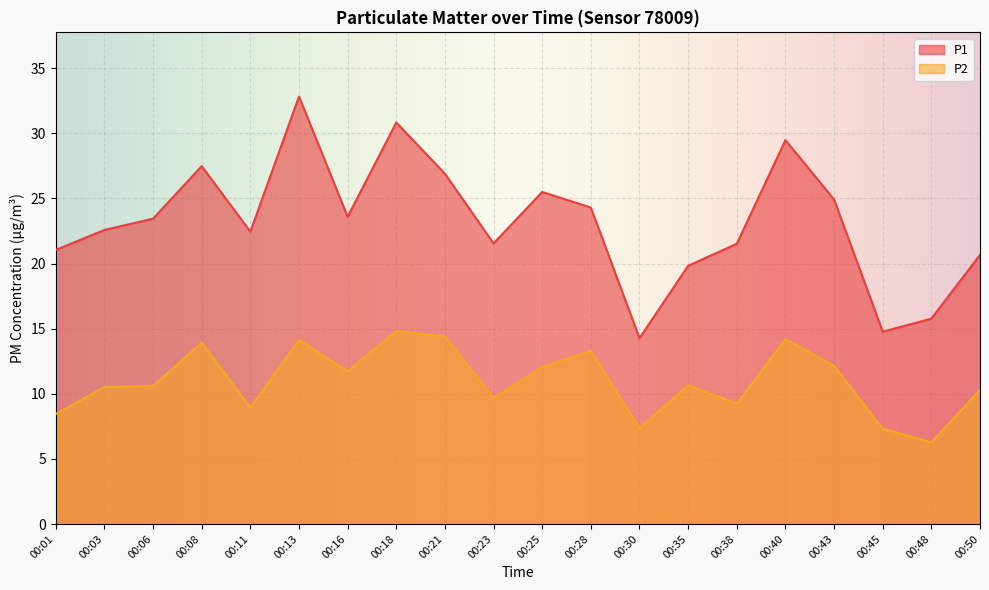

The value of P2 at 00:38 is 9.2. True or false?

True